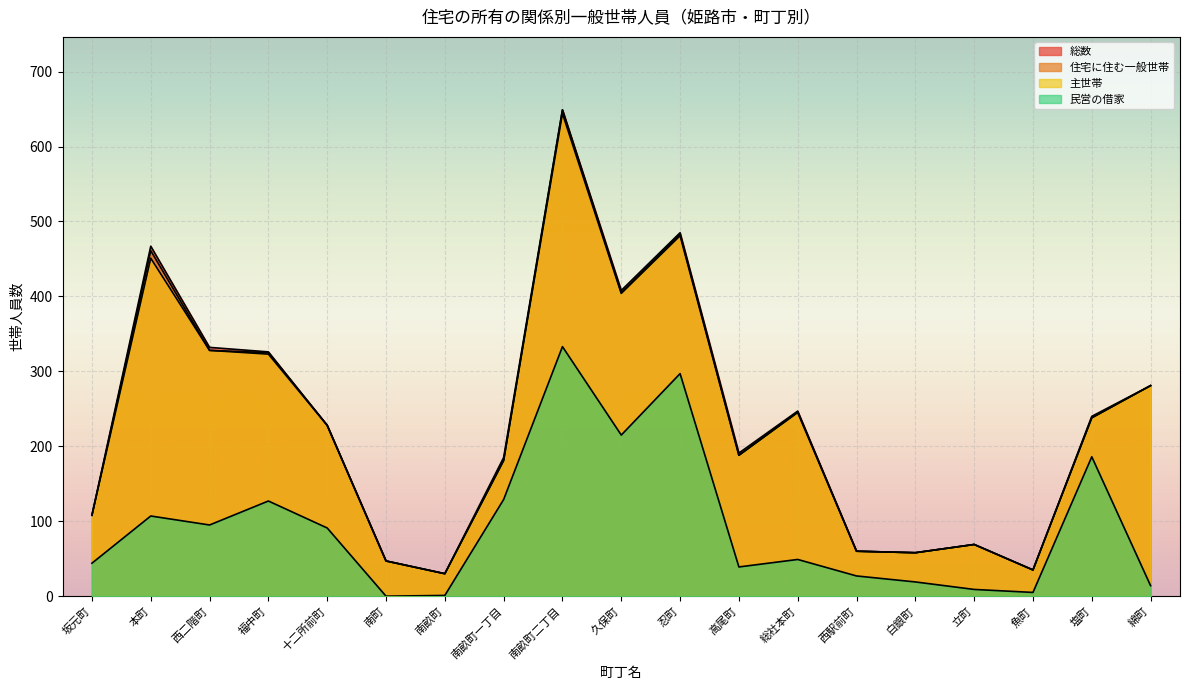

Rank the series at 南畝町 from highest to lowest value.

総数, 住宅に住む一般世帯, 主世帯, 民営の借家